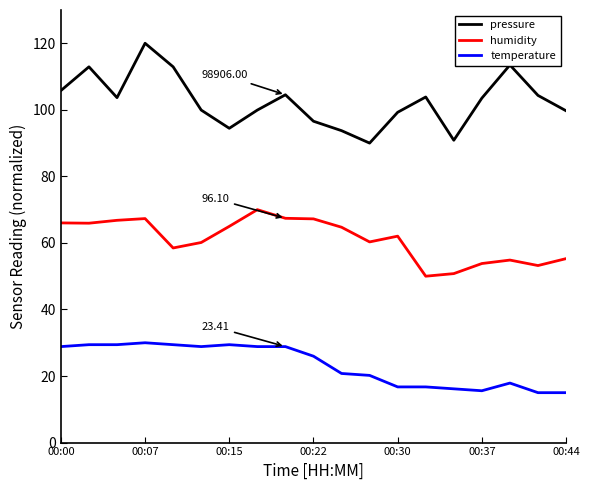

What is the sum of all humidity values?

1159.3